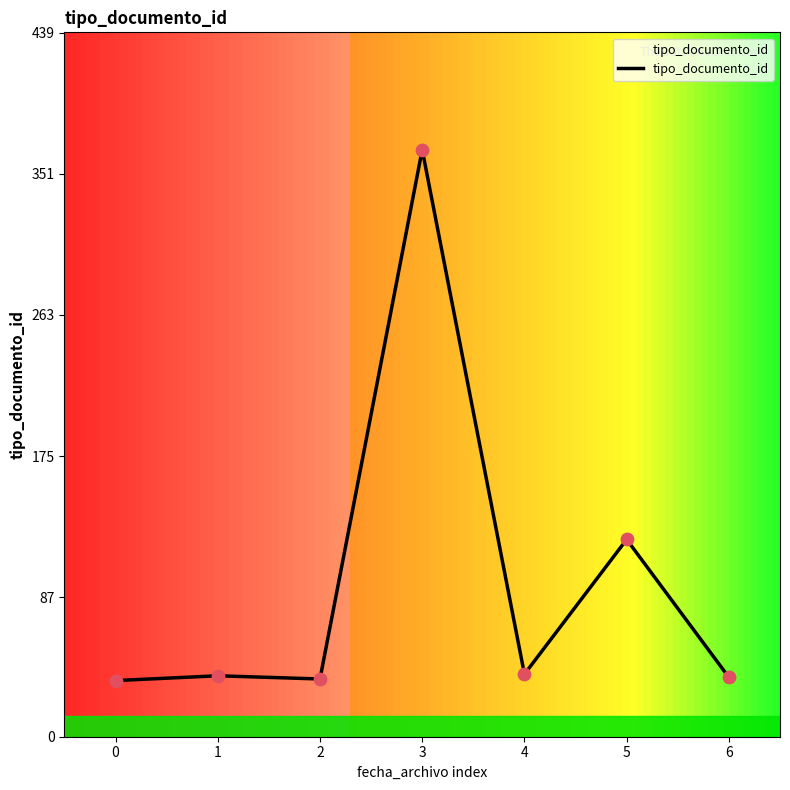

Approximately how many times larger is the value at 4 compared to 0?

1.1